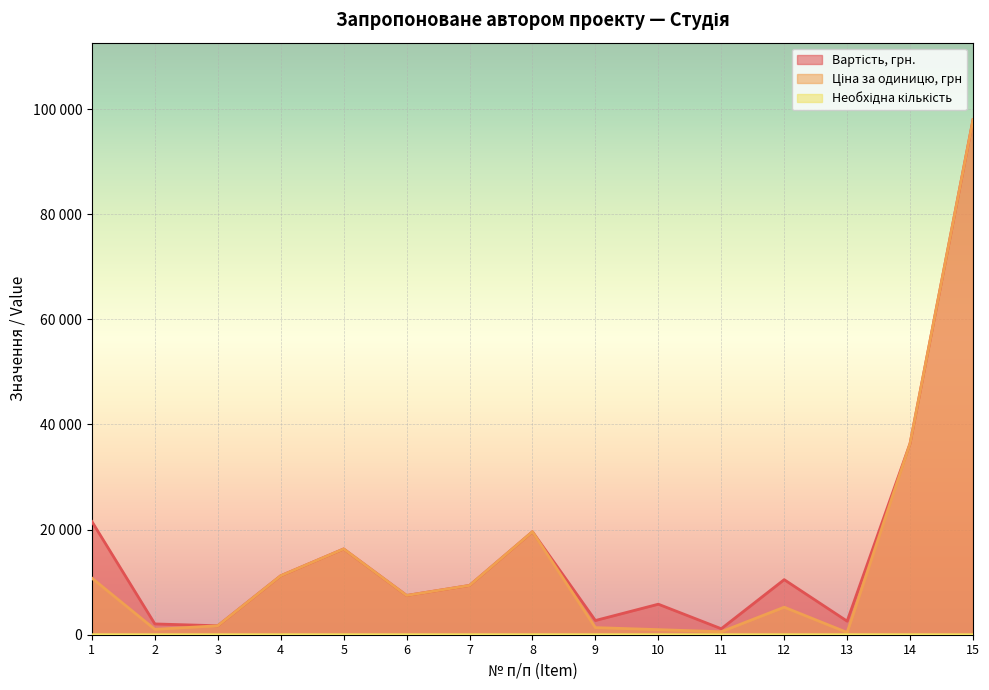

What is the average value of the Необхідна кількість series?

2